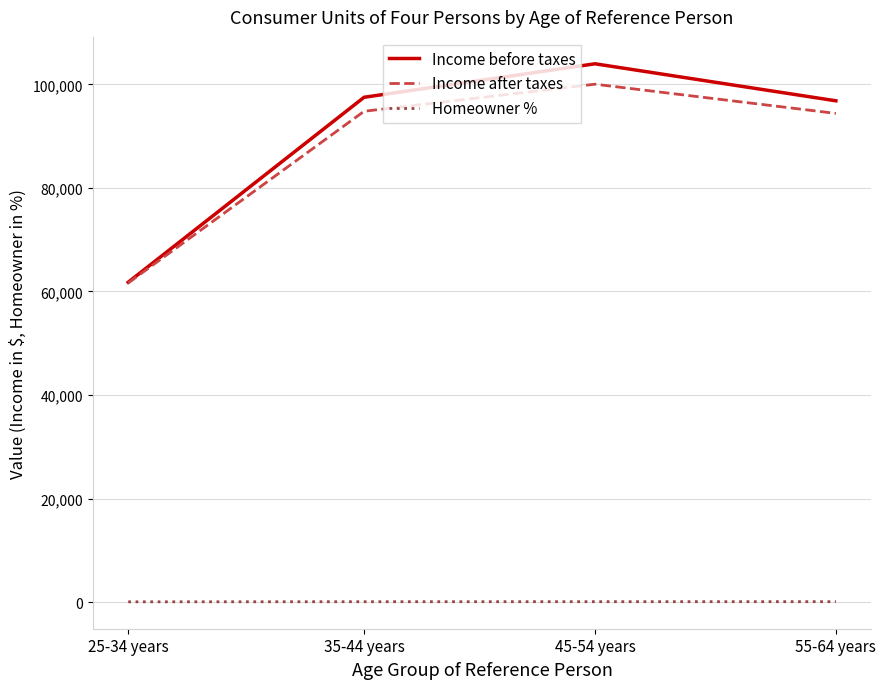

What is the maximum value shown in the chart?

103984